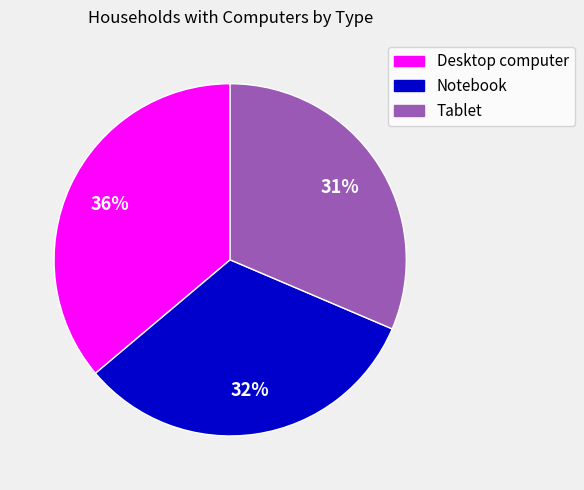

Approximately how many times larger is the value at Notebook compared to Desktop computer?

0.9